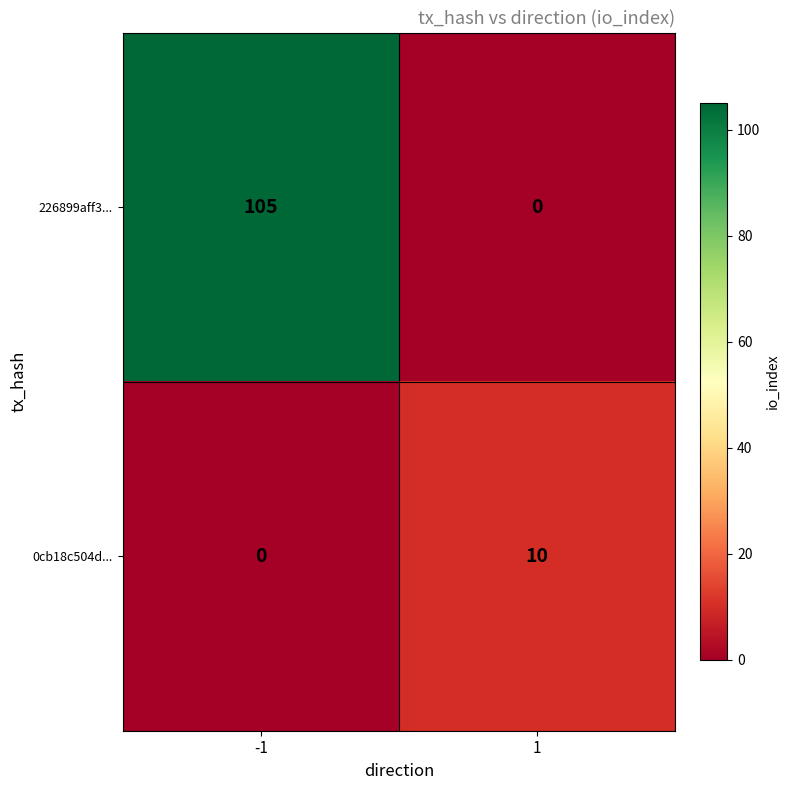

At how many categories does at least one series exceed 46?

1